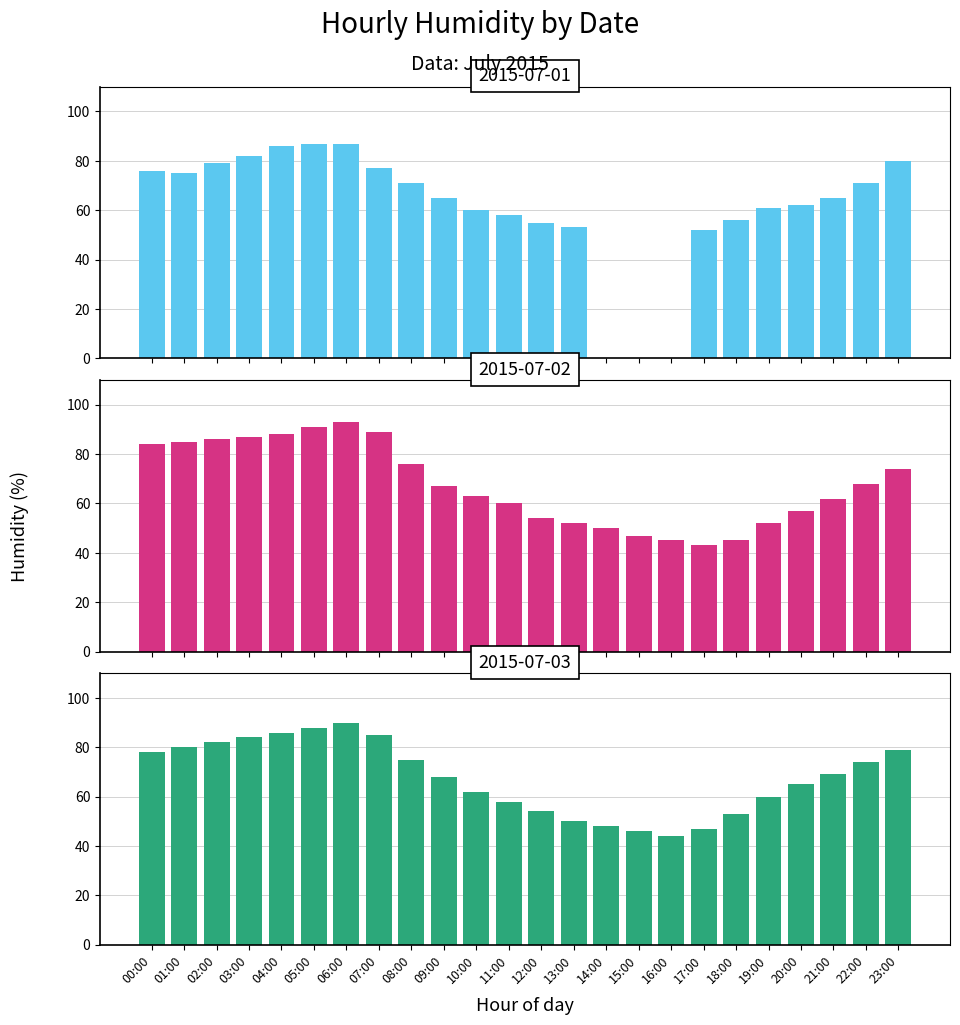

How many groups of bars are there?

24